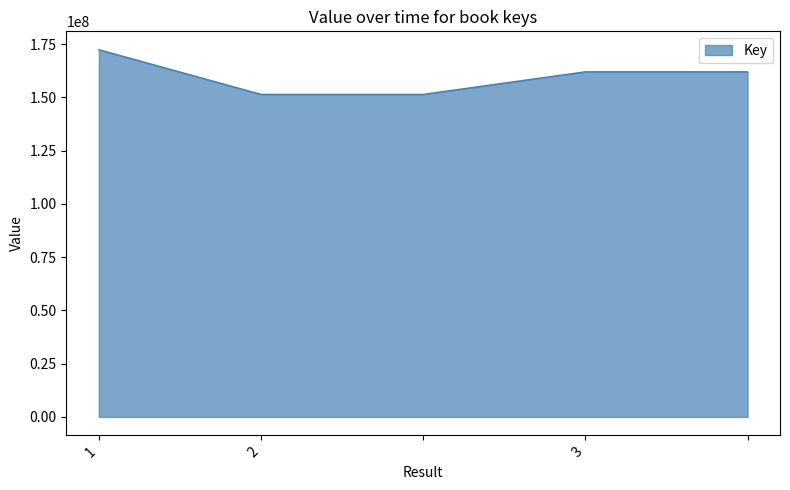

What is the minimum value shown in the chart?

151453185